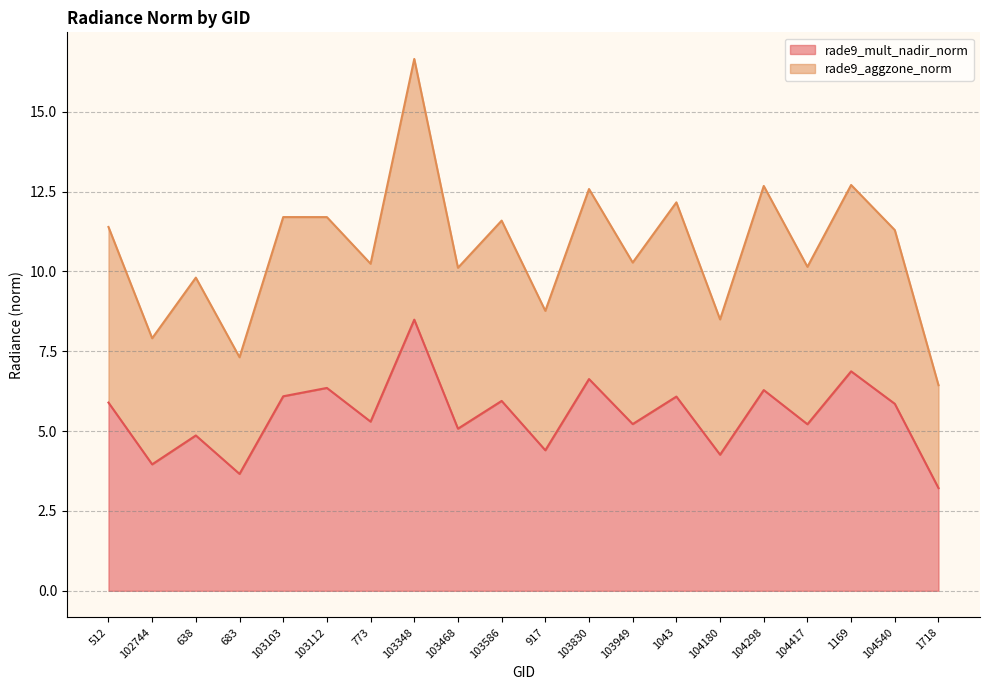

What is the sum of all rade9_aggzone_norm values?

214.0